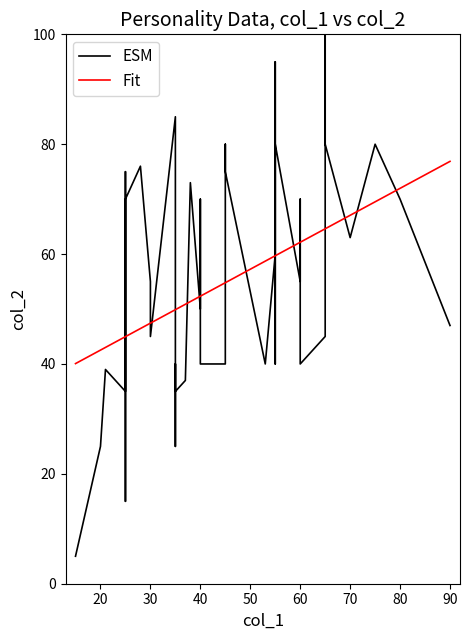

Which series has the widest spread of values?

ESM